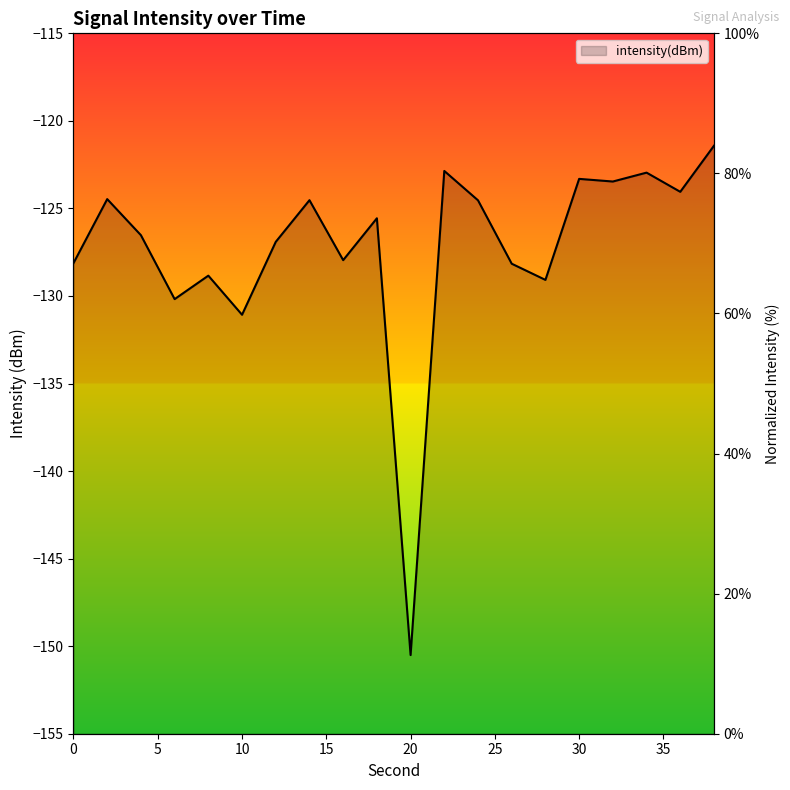

What is the value of the 4th point from the left?

62.1